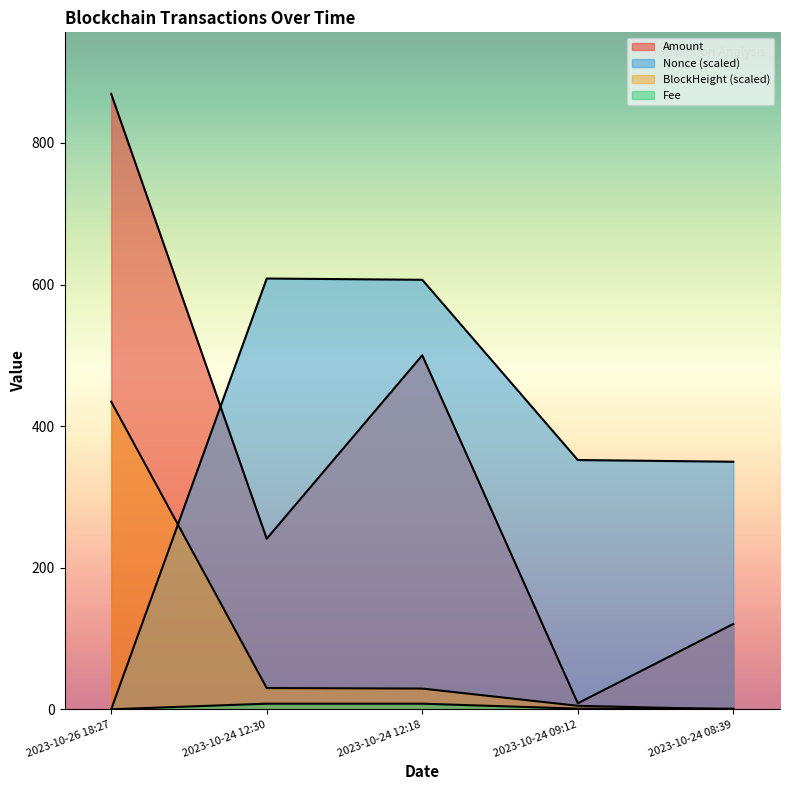

Which has a higher value, 2023-10-24 12:18 or 2023-10-24 08:39?

2023-10-24 12:18